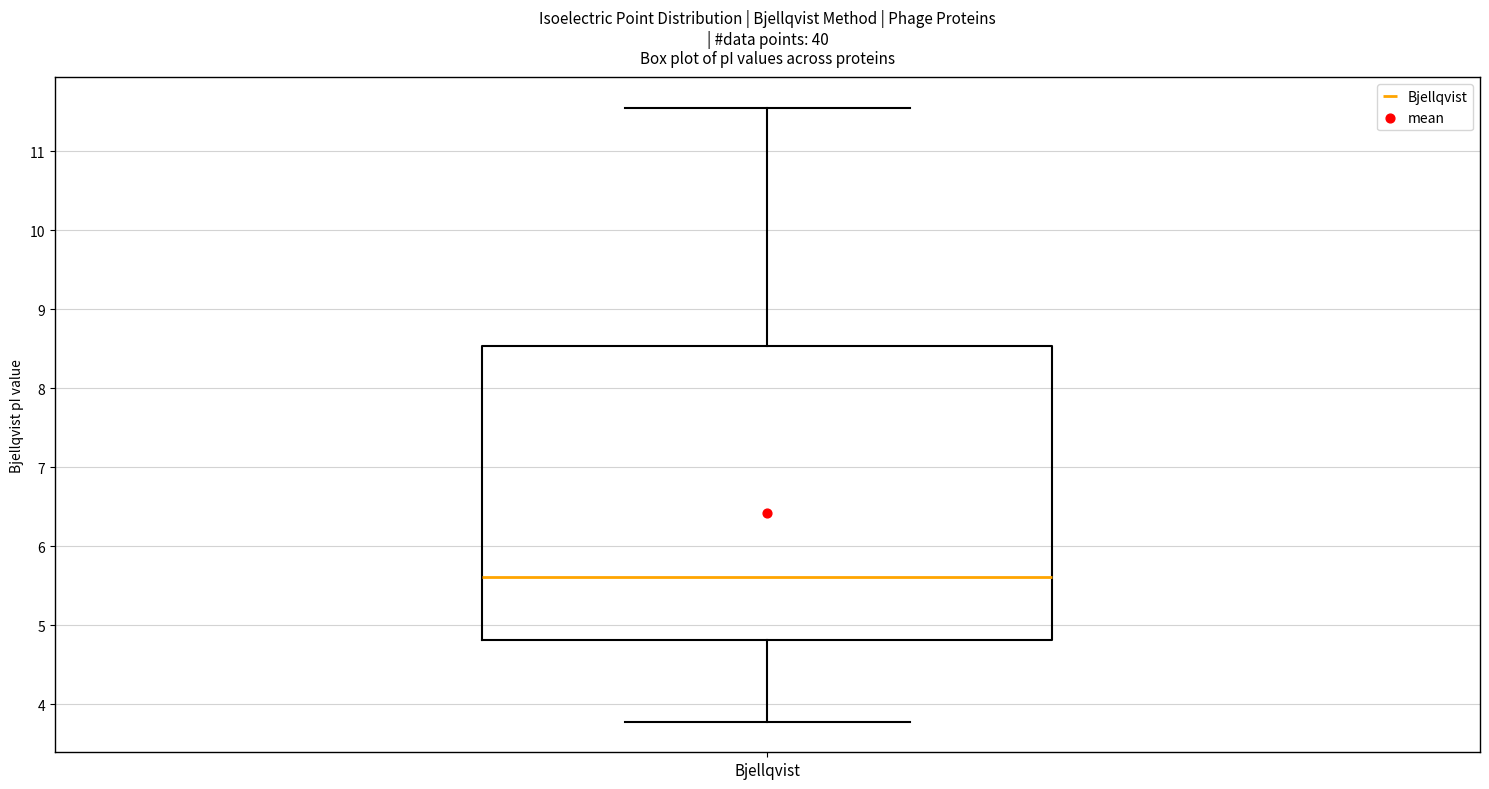

Where is the lower edge of the box for Bjellqvist on the y-axis? The values are not printed on the chart, so give them approximately, as read against the axis.

4.8